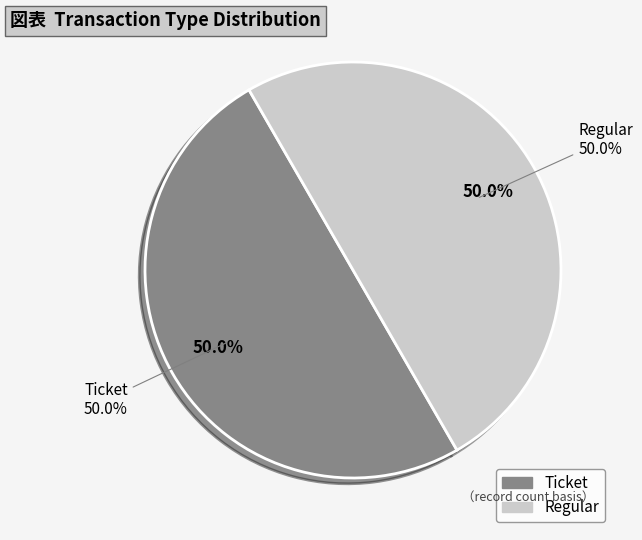

The Regular (io_index=16) slice represents 88% of the pie. True or false?

False